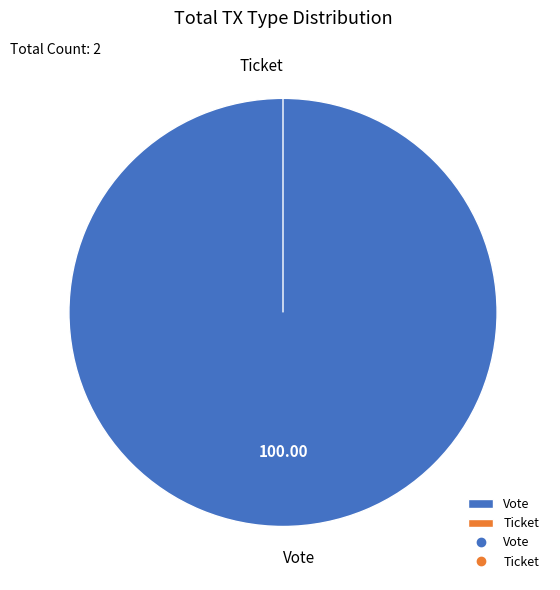

Which slice represents more than half of the pie?

Vote